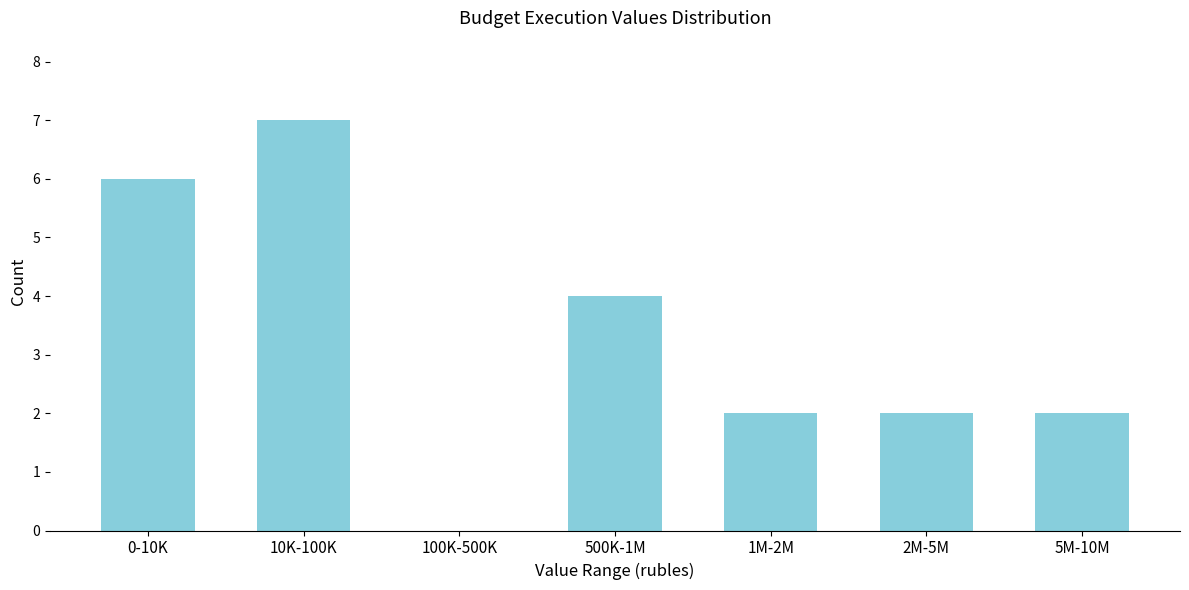

Reading right to left, transcribe all the data shown in this chart.

5M-10M=2	2M-5M=2	1M-2M=2	500K-1M=4	100K-500K=0	10K-100K=7	0-10K=6